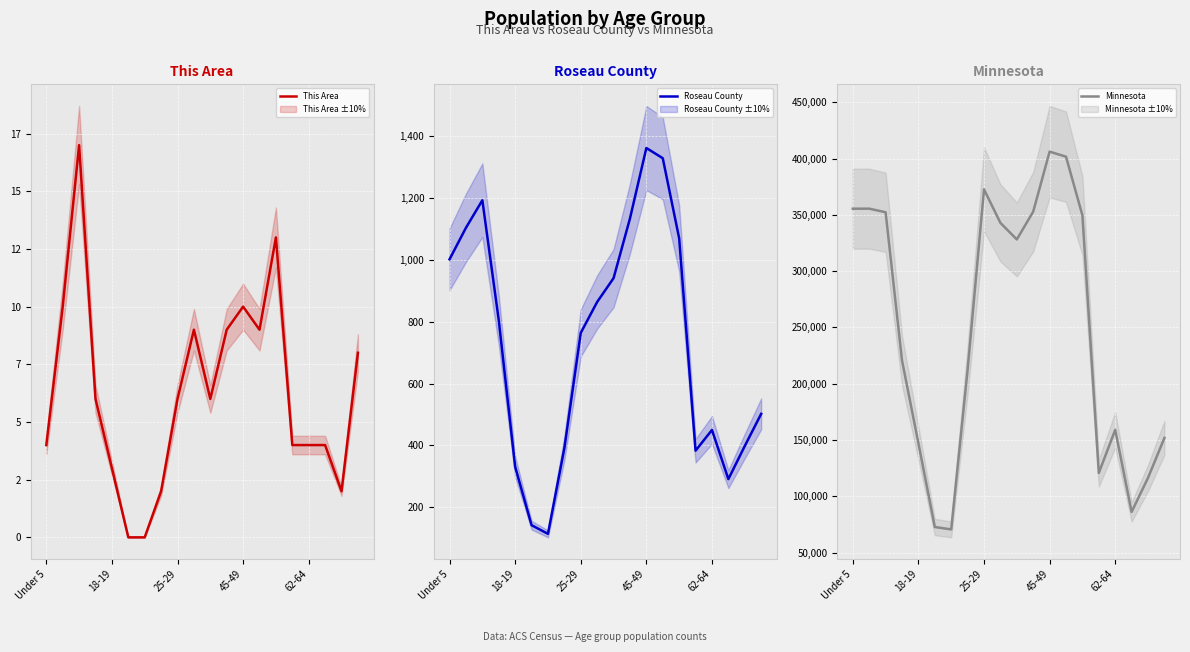

True or false: Minnesota has more than 1 points higher than both neighbors.

True